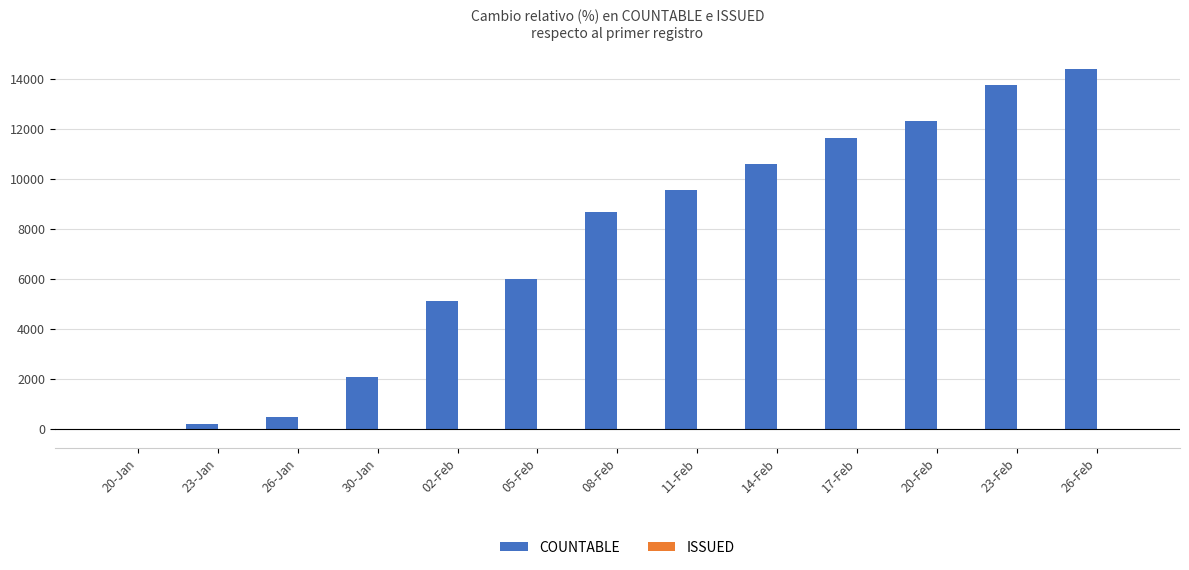

What is the sum of all COUNTABLE values?

94728.6